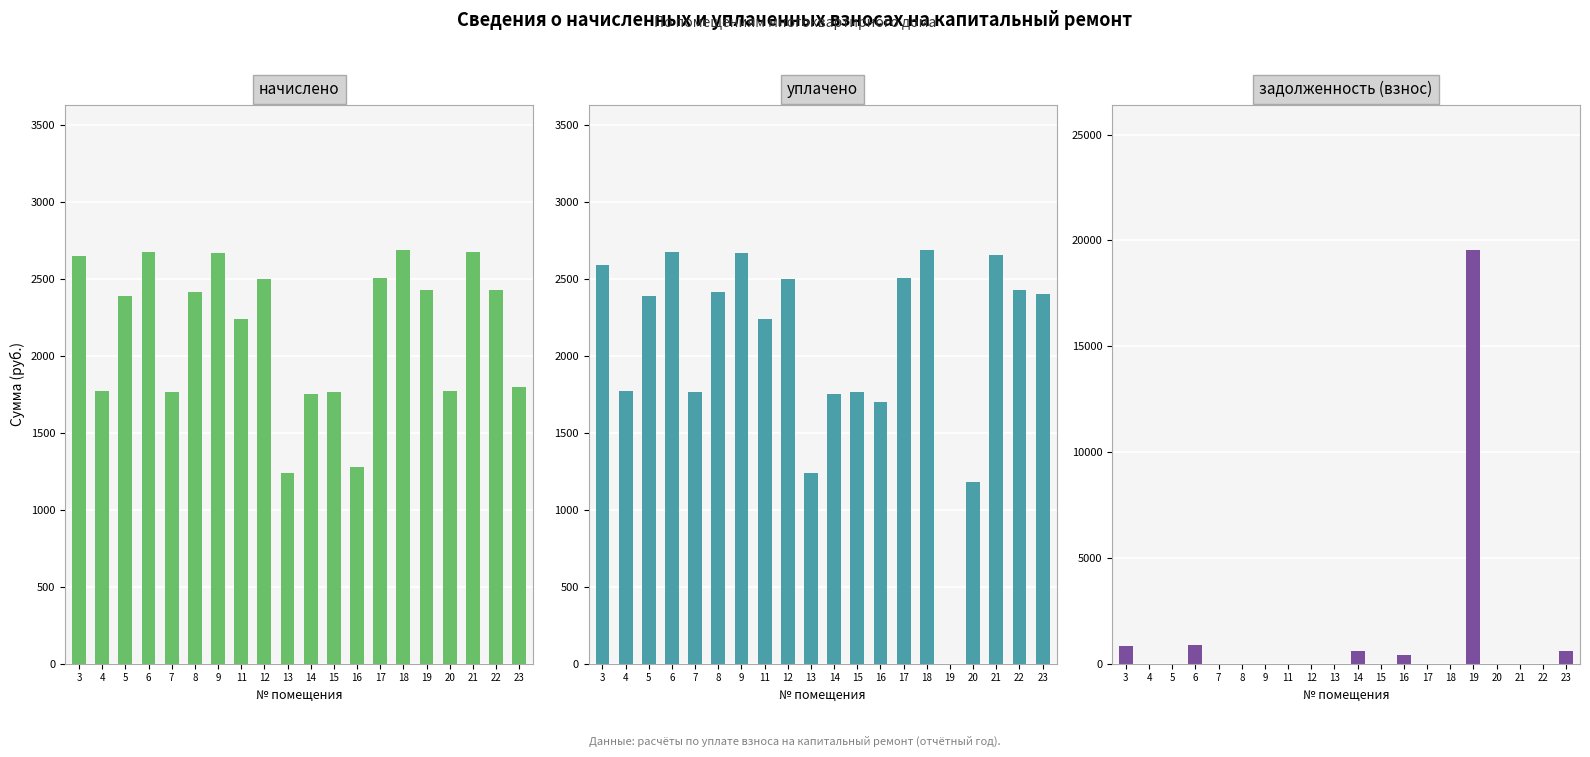

The начислено series shows 3417.4 at 11. True or false?

False